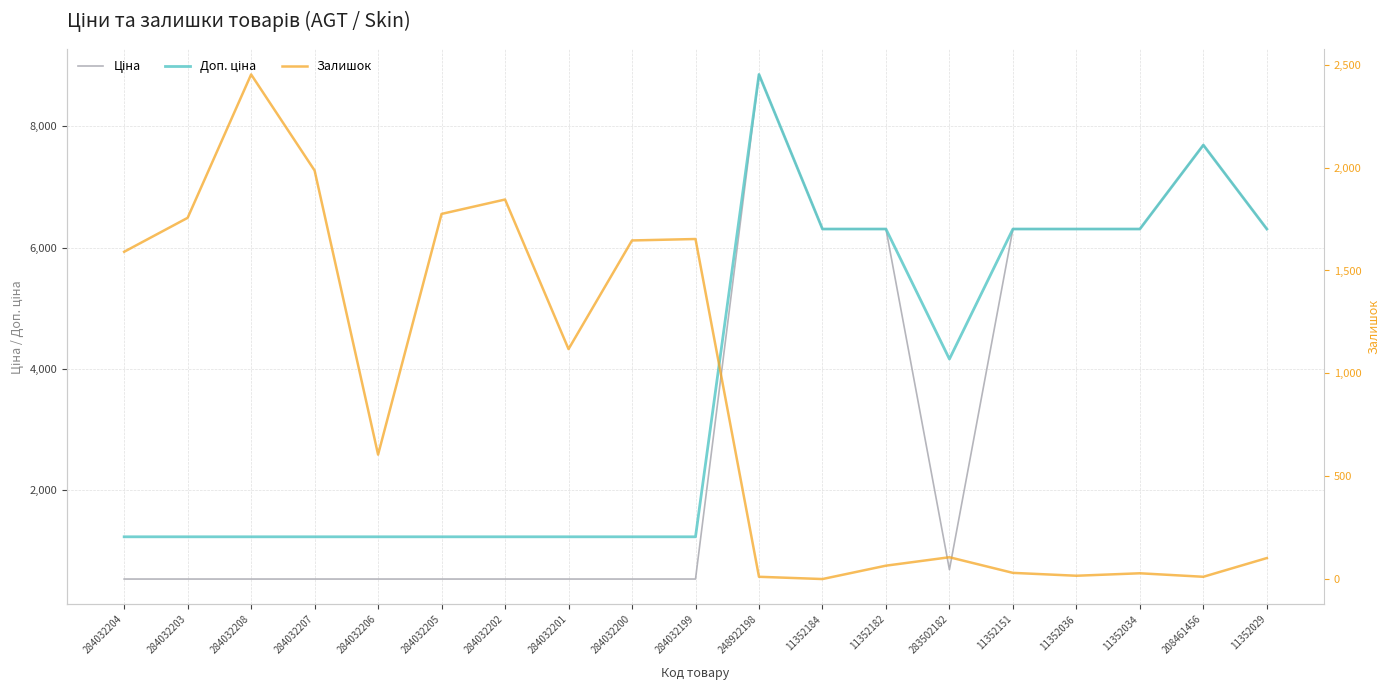

What is the average value of the Доп. ціна series?

3732.7